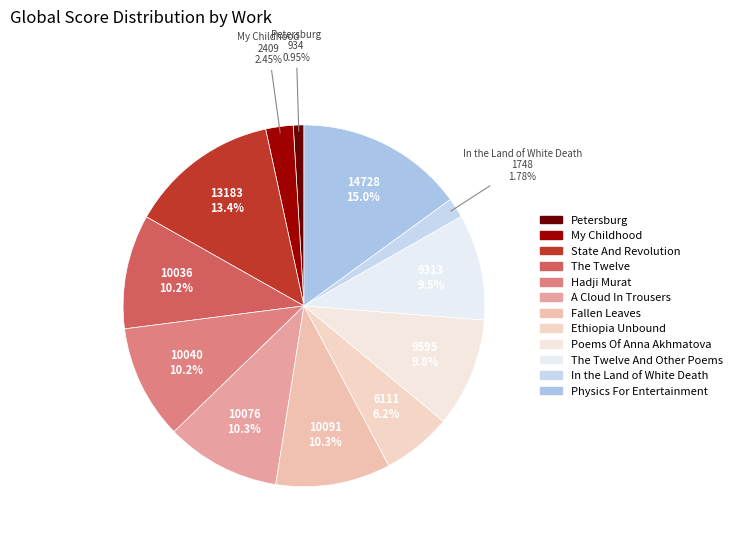

How many segments does this pie chart have?

12